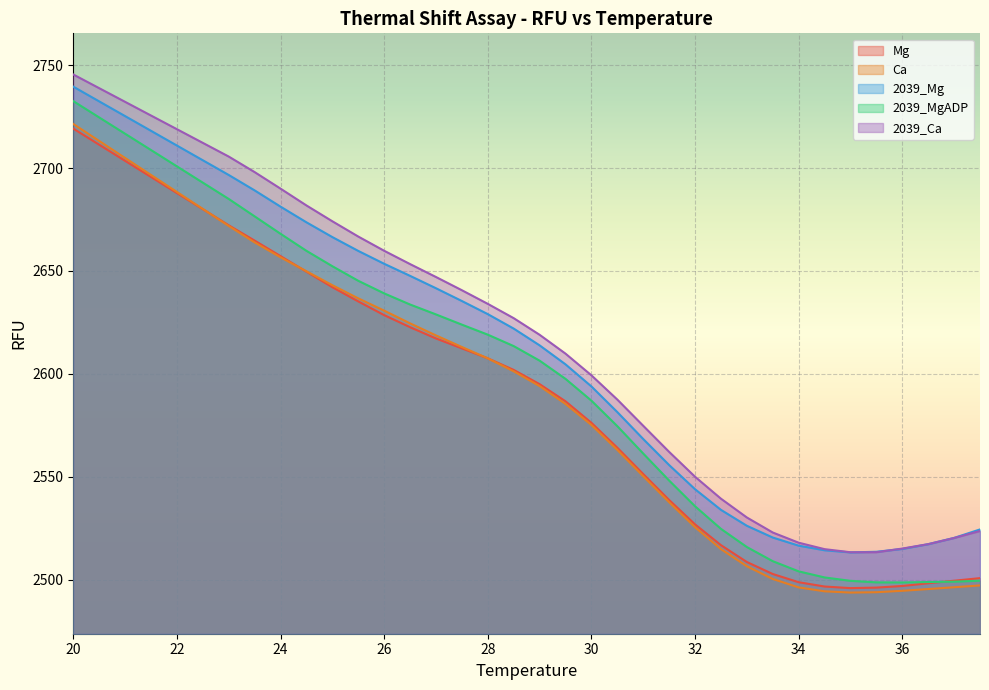

At which category does the chart reach its minimum across all series?

35